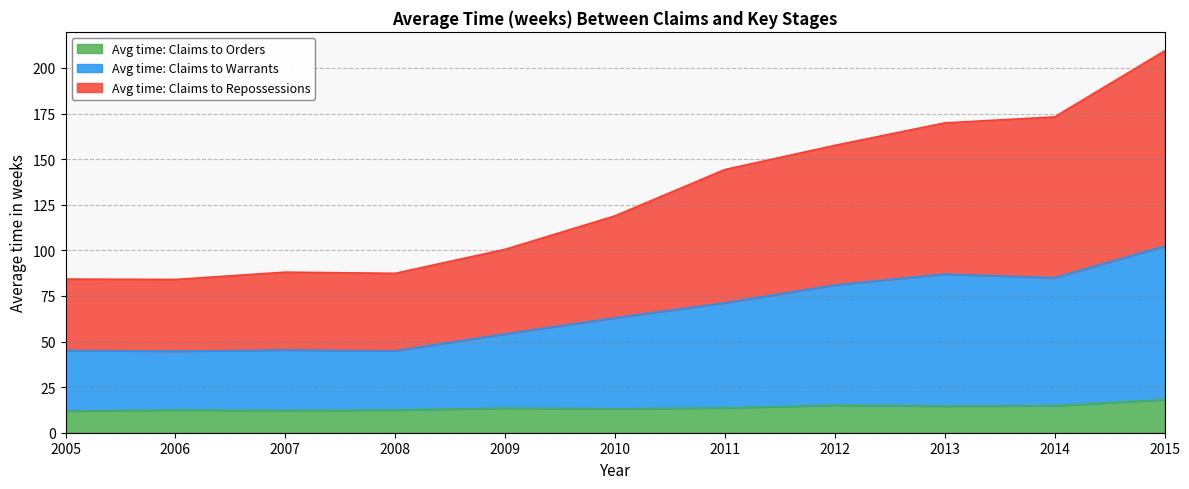

What is the total value across all series at 2005?

84.3